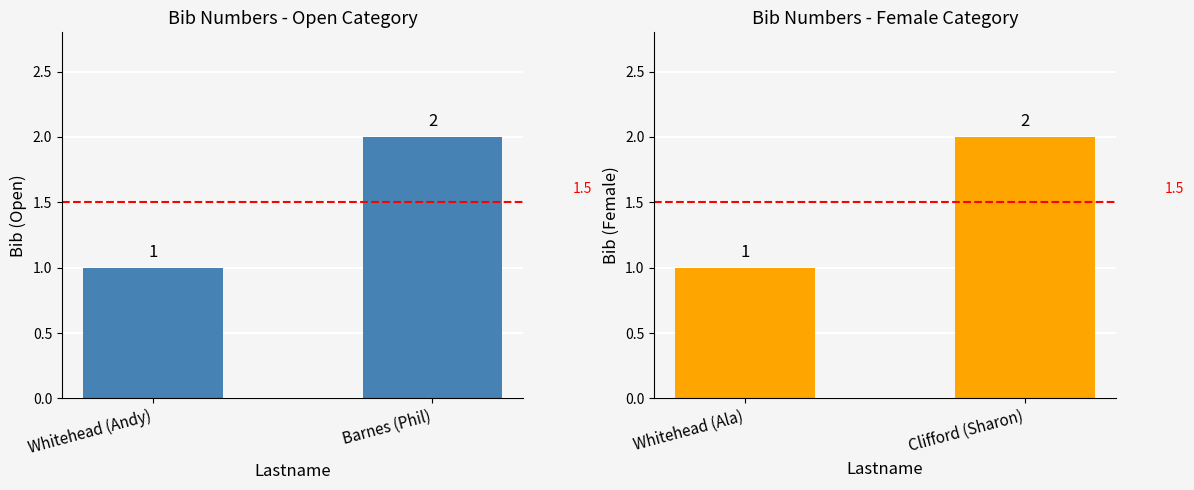

What is the label of the 1st bar from the right?

Clifford (Sharon)